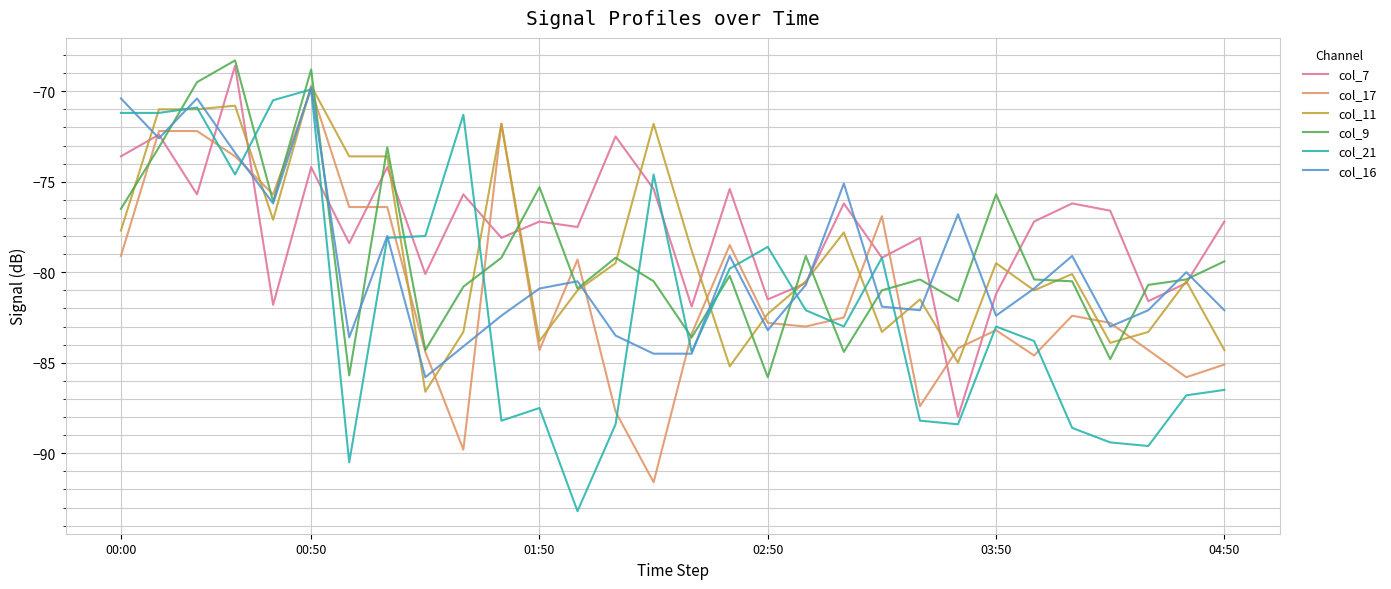

What is the lowest value of the col_11 series?

-86.6